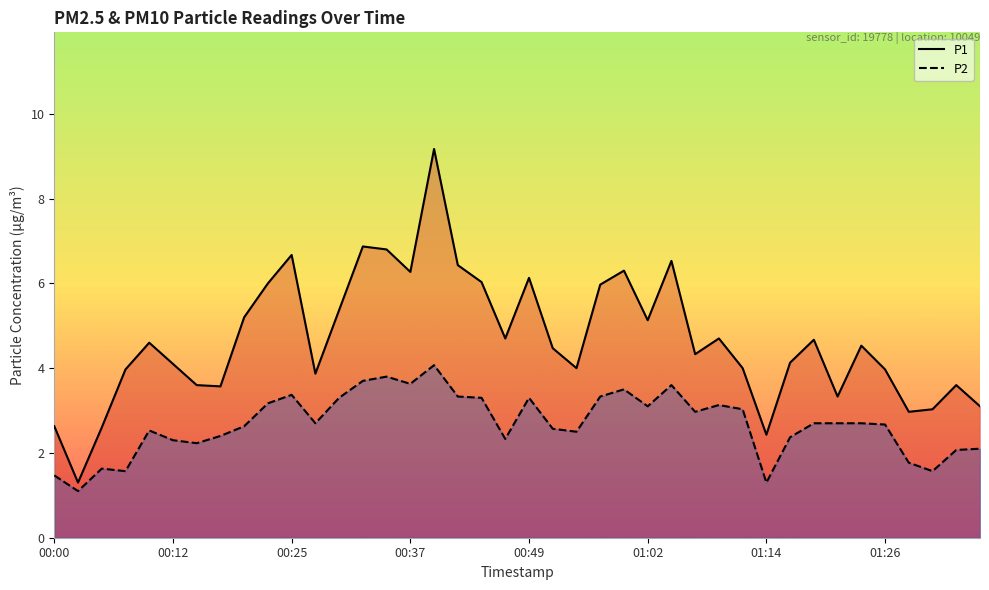

Which series changed the most between 18 and 27?

P1